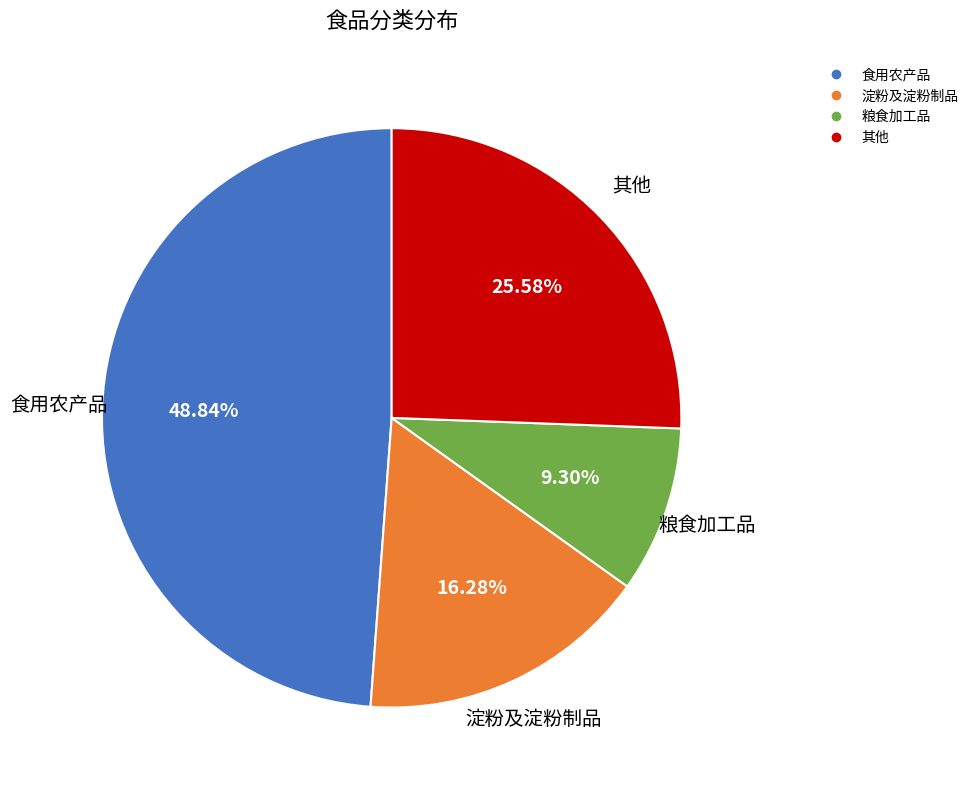

Does any single category account for the majority?

No